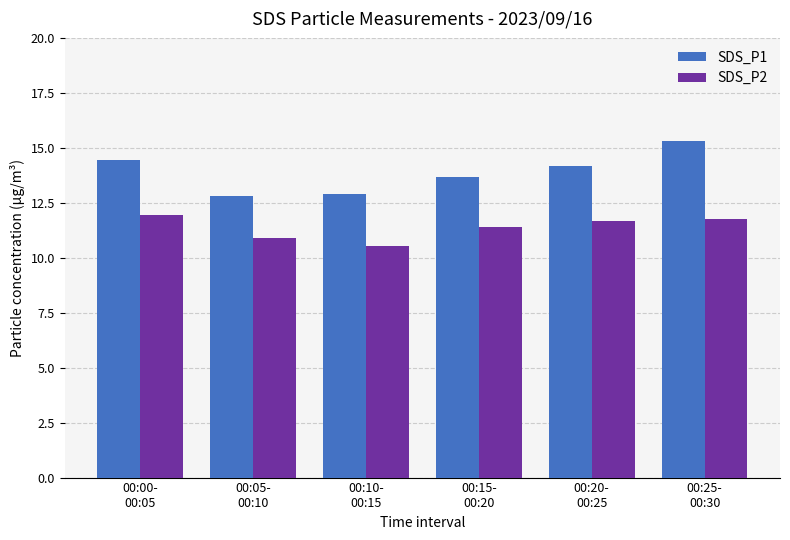

Which series changed the most between 00:15-
00:20 and 00:25-
00:30?

SDS_P1